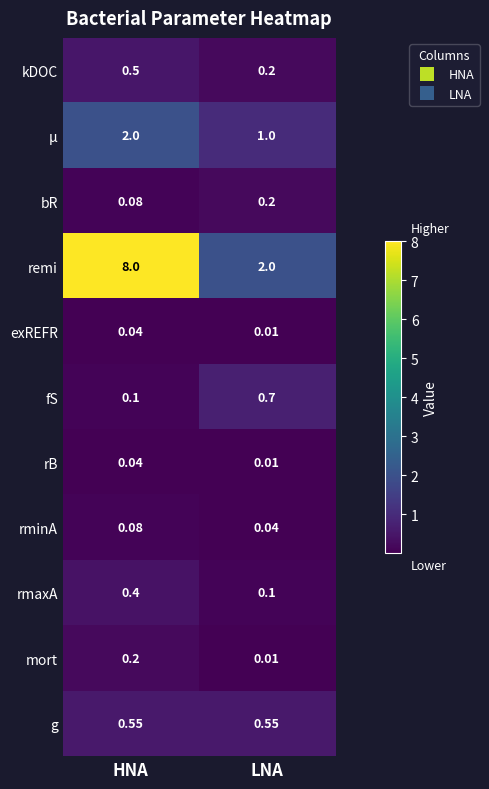

Where is fS nearest to the value 0?

HNA